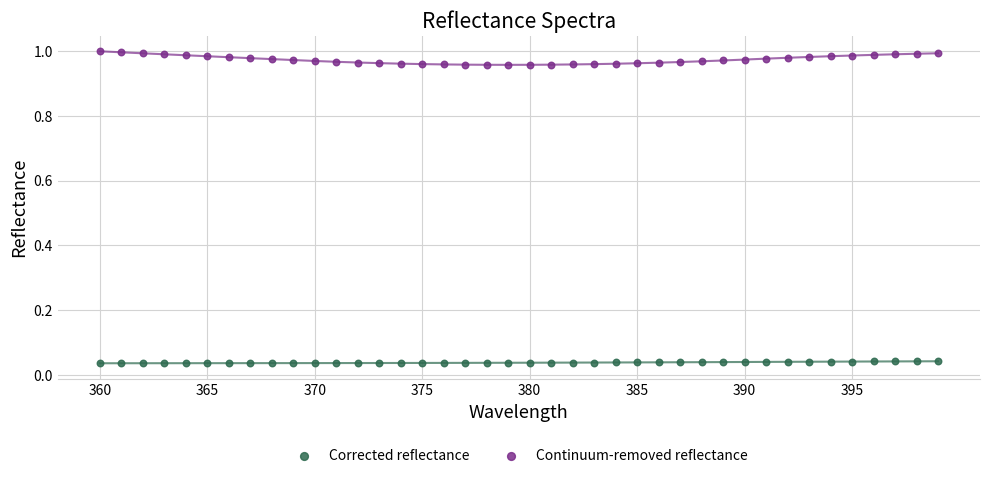

Which series reaches the minimum Y coordinate?

Corrected reflectance